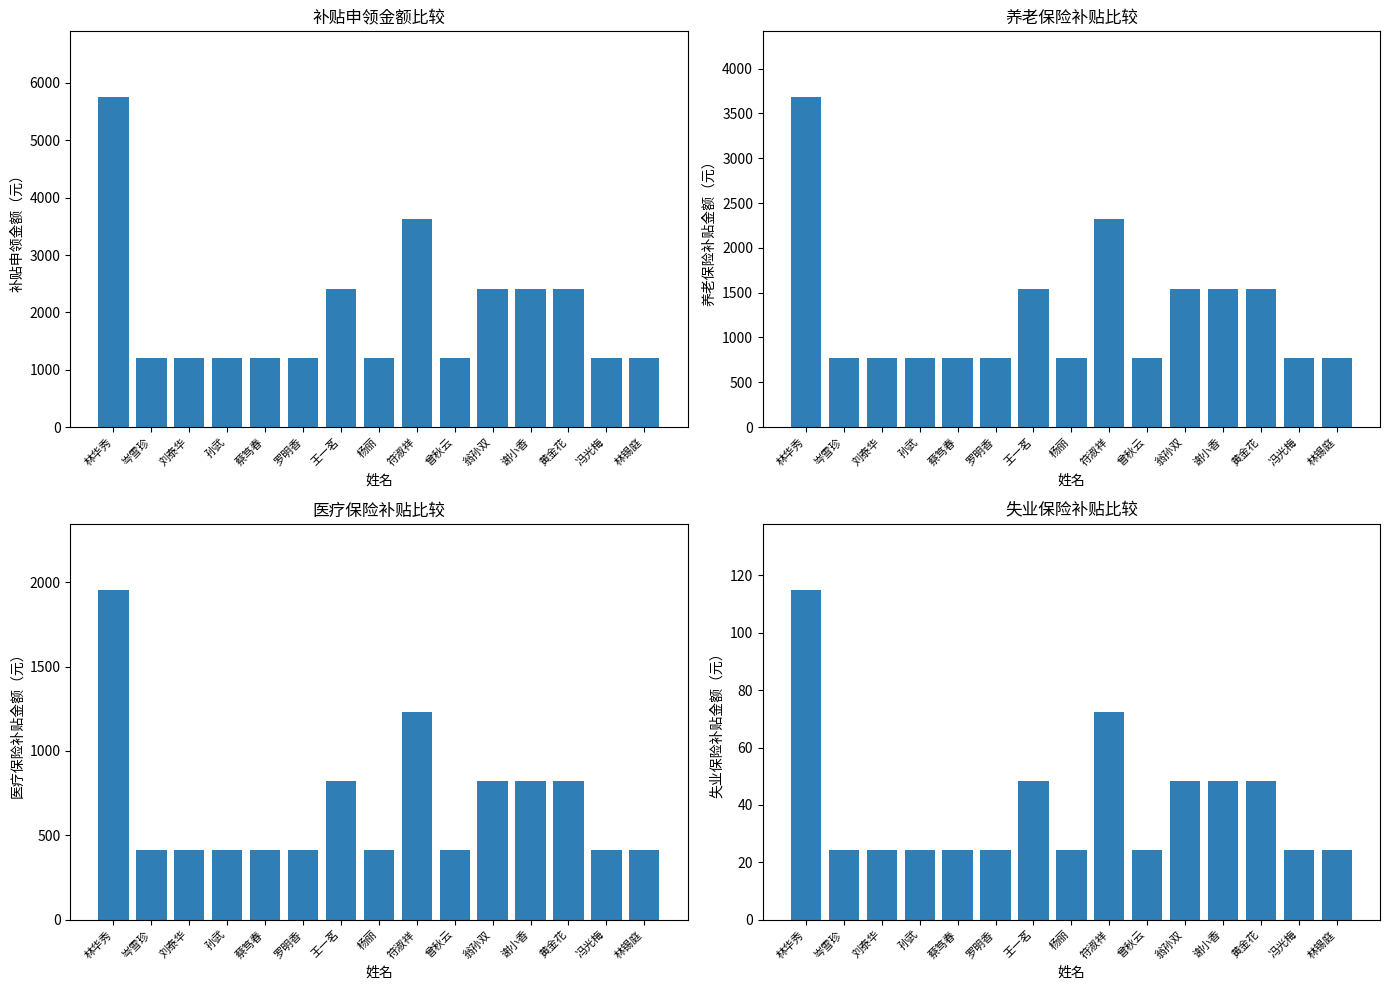

Count the number of data series in this chart.

4